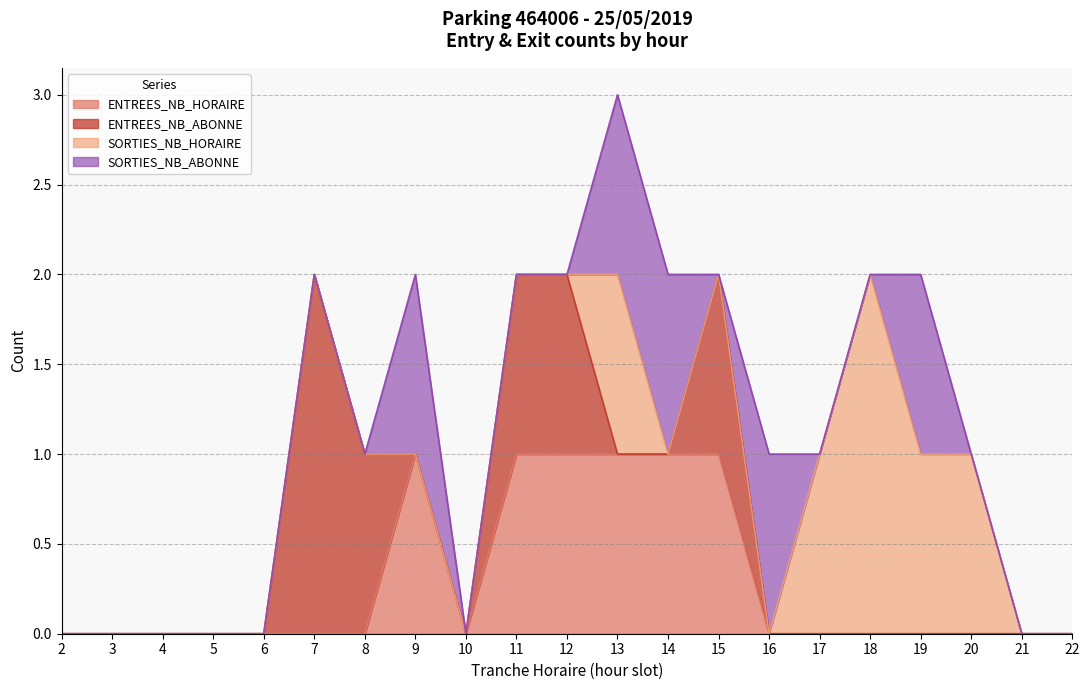

At which category is the sum across all series the highest?

13